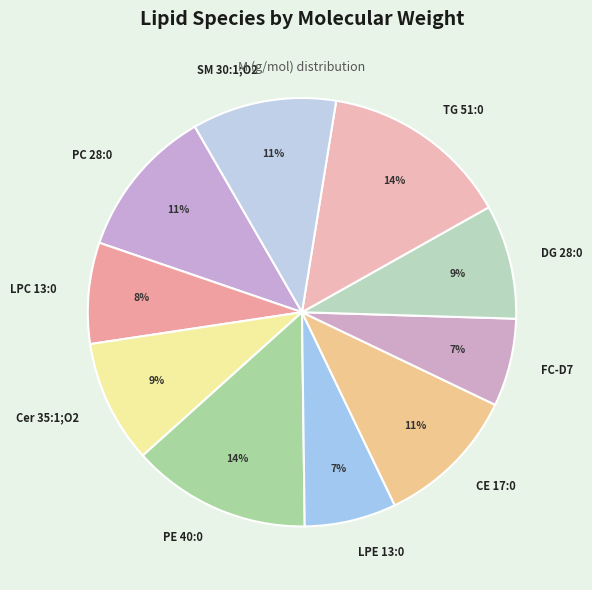

Is the sum of PC 28:0 and SM 30:1;O2 greater than half?

No